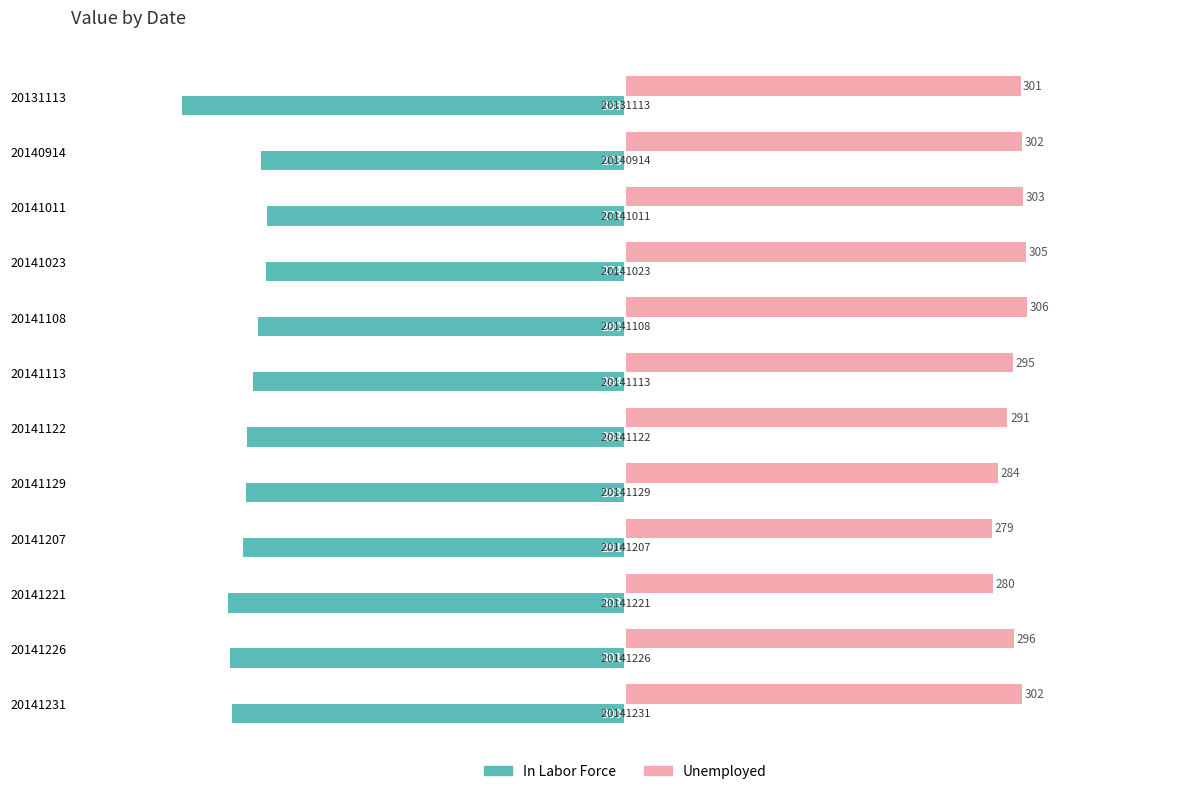

The value of Unemployed at 20141221 is 475. True or false?

False